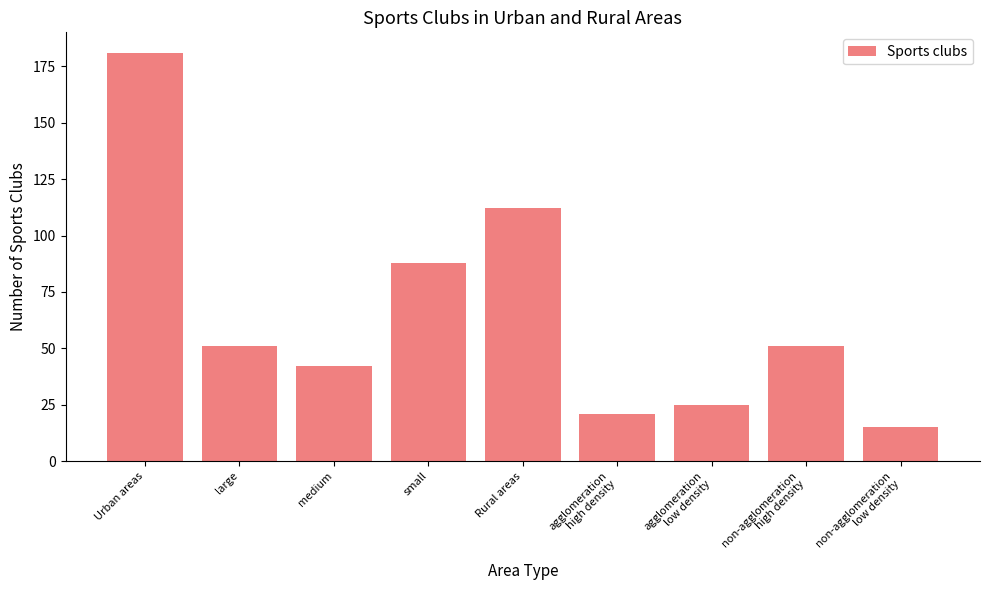

Reading right to left, list all the values displayed in this chart.

non-agglomeration
low density=15	non-agglomeration
high density=51	agglomeration
low density=25	agglomeration
high density=21	Rural areas=112	small=88	medium=42	large=51	Urban areas=181